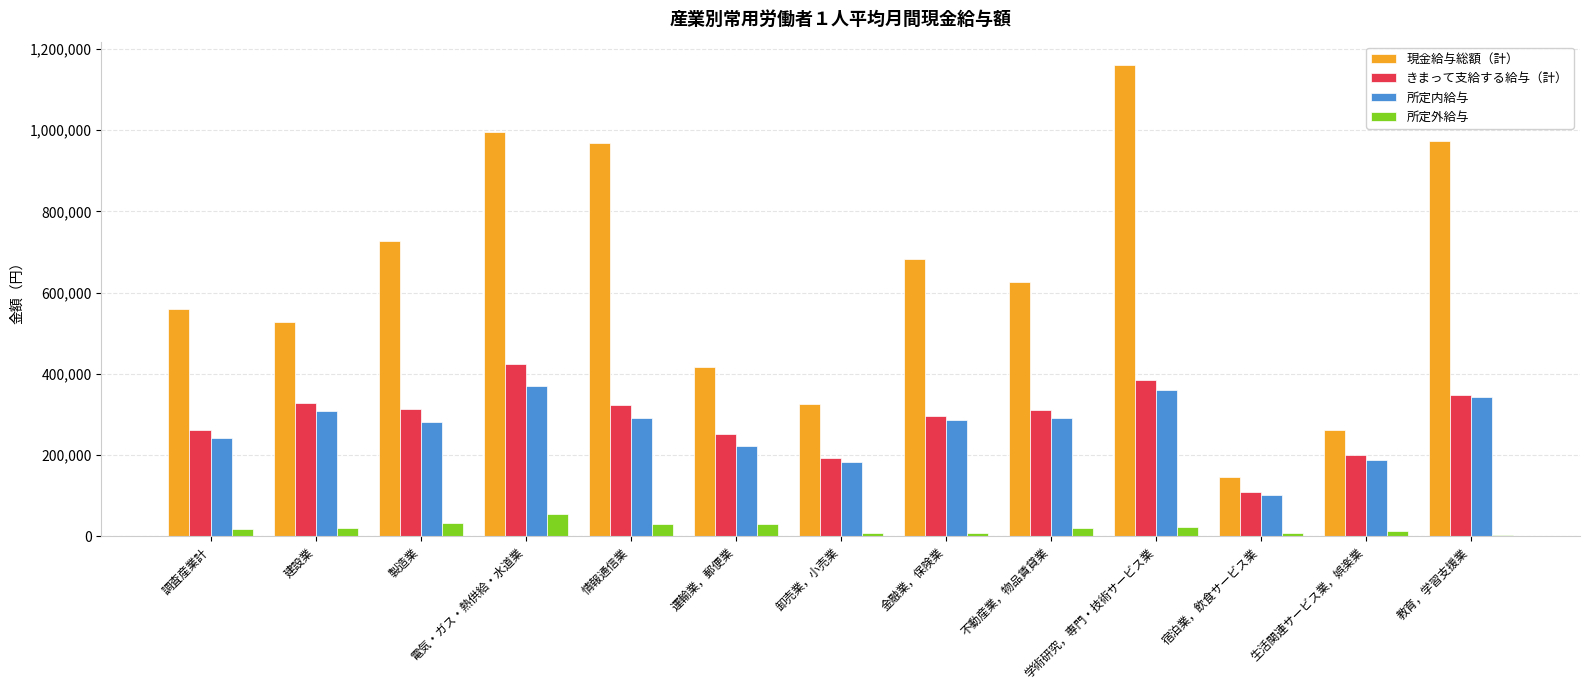

What is the value of the 現金給与総額（計） bar at the 7th from the left?

325208